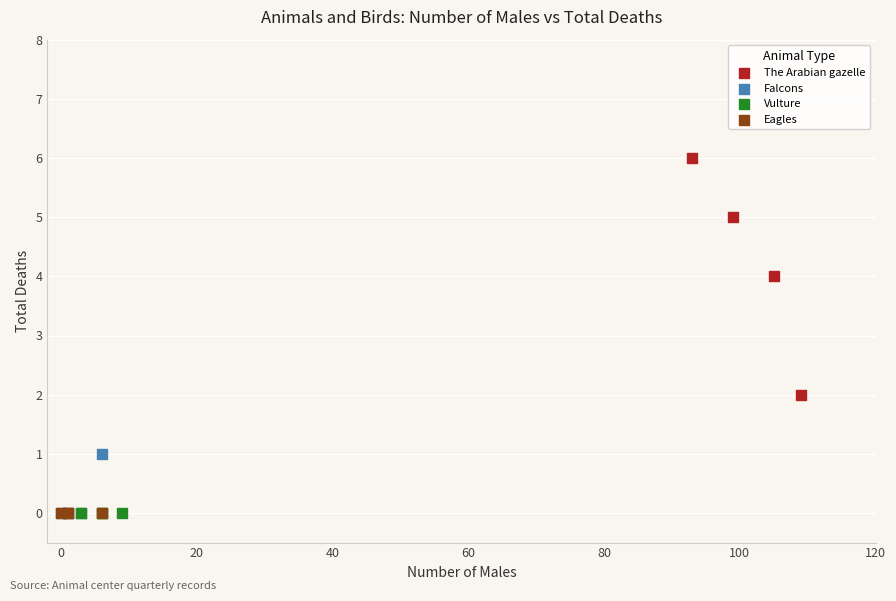

Which series reaches the maximum Y coordinate?

The Arabian gazelle